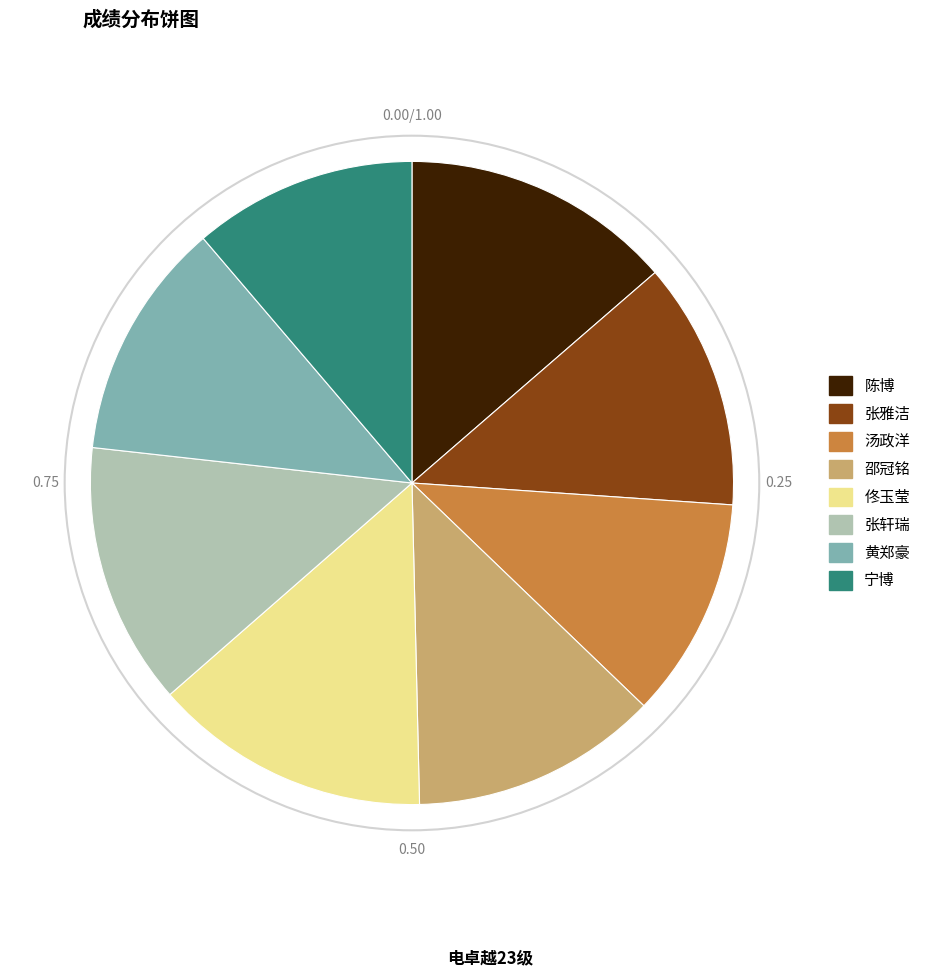

Combined, do 黄郑豪 and 佟玉莹 account for over 50%?

No